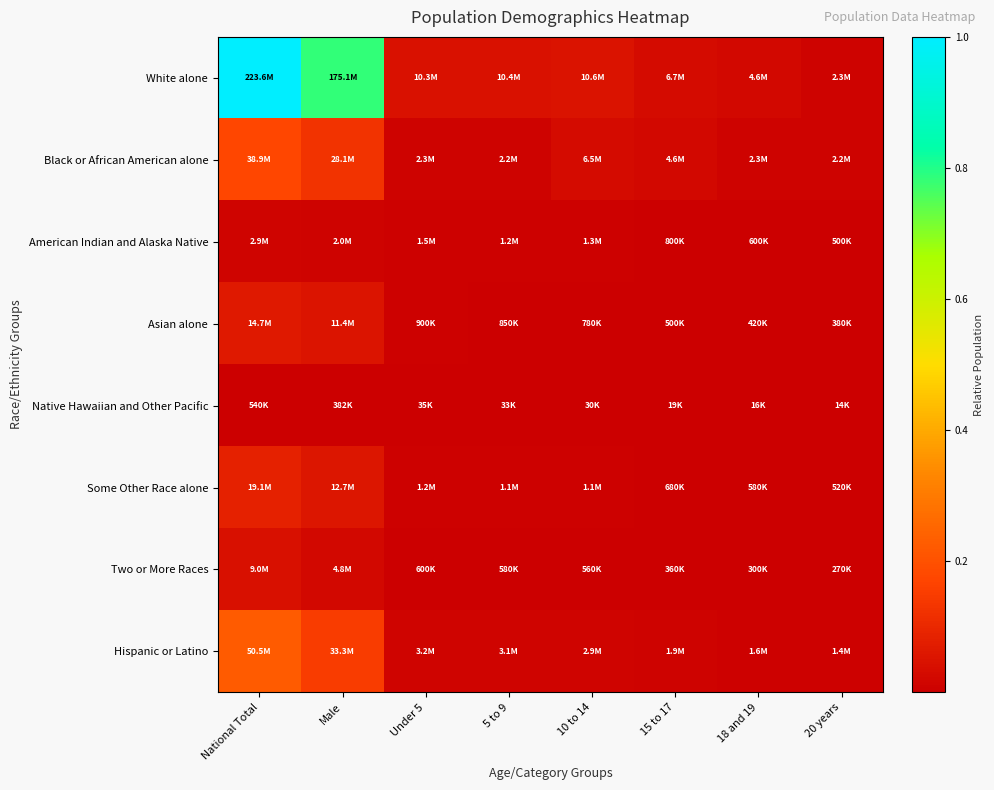

Which series has the largest total across all categories?

White alone